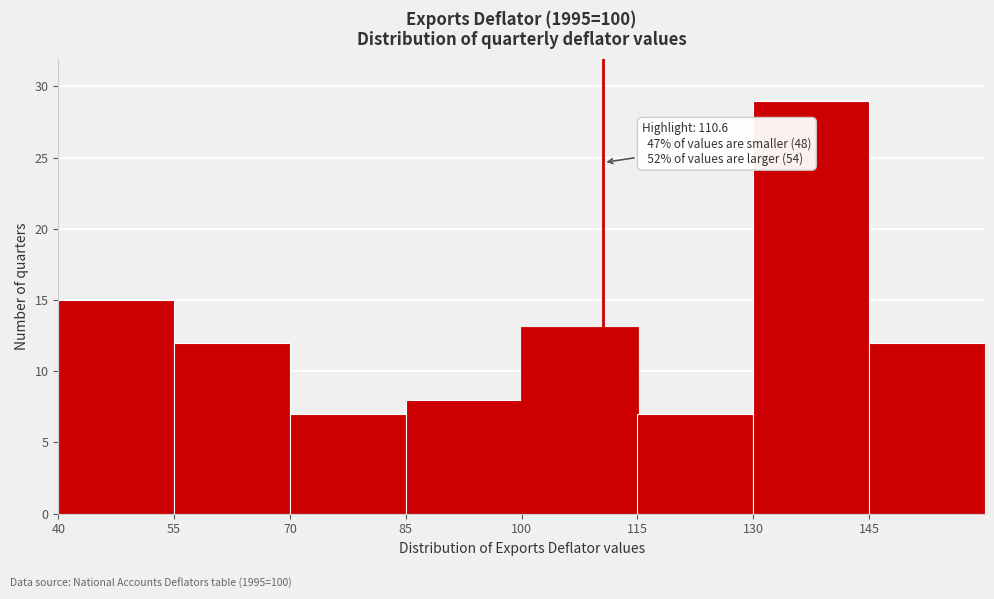

Over which range of the x-axis is the bar tallest?

130 to 145